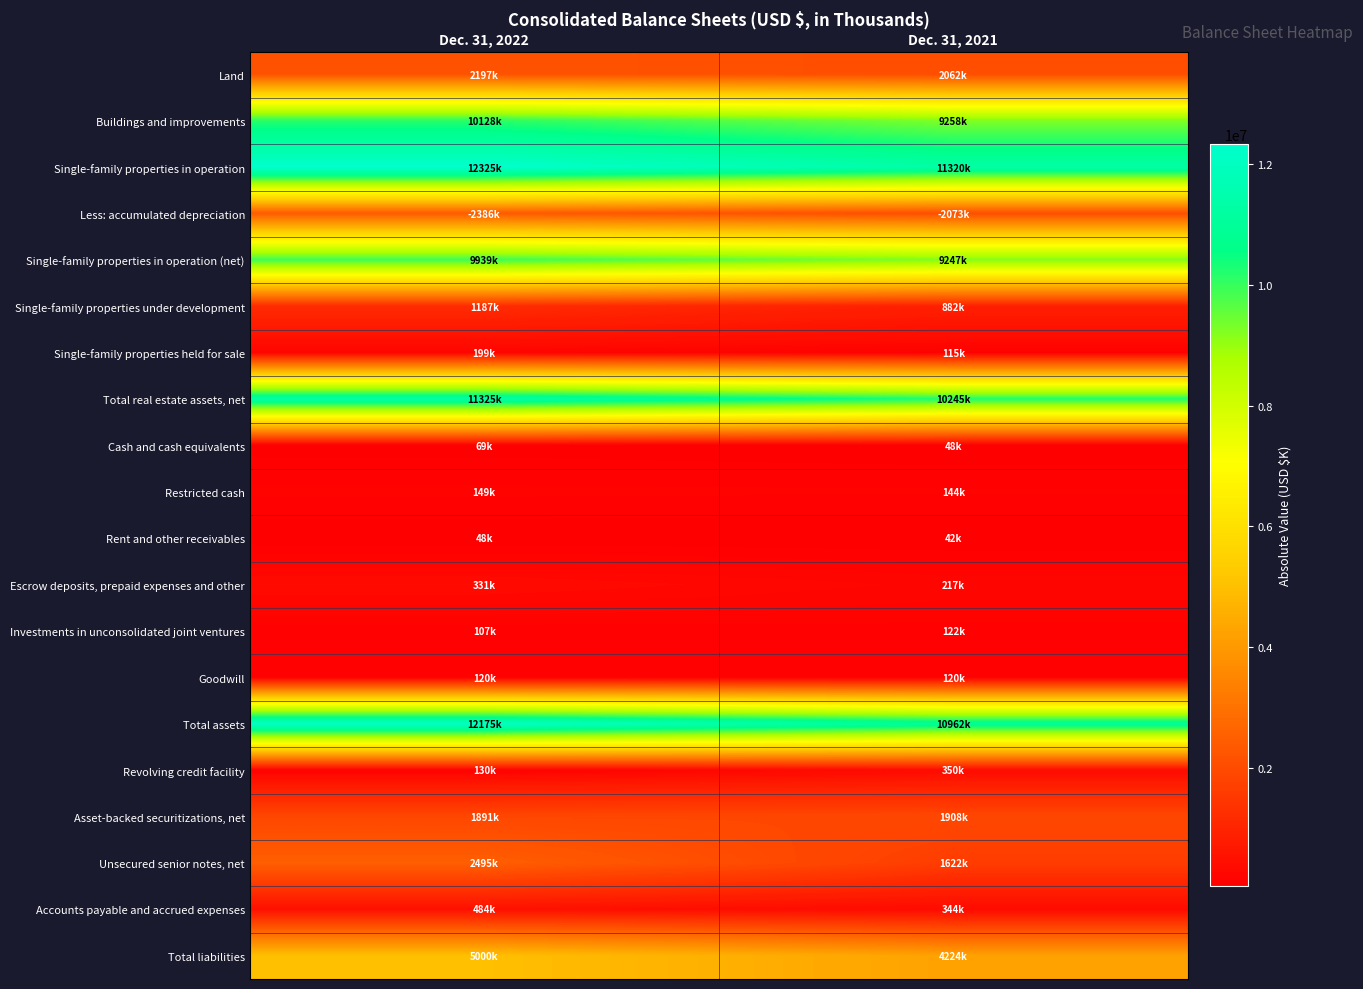

Reading right to left, list all the values displayed in this chart.

Land: Dec. 31, 2021=2062039	Dec. 31, 2022=2197233
Buildings and improvements: Dec. 31, 2021=9258387	Dec. 31, 2022=10127891
Single-family properties in operation: Dec. 31, 2021=11320426	Dec. 31, 2022=12325124
Less: accumulated depreciation: Dec. 31, 2021=2072933	Dec. 31, 2022=2386452
Single-family properties in operation (net): Dec. 31, 2021=9247493	Dec. 31, 2022=9938672
Single-family properties under development: Dec. 31, 2021=882159	Dec. 31, 2022=1187221
Single-family properties held for sale: Dec. 31, 2021=114907	Dec. 31, 2022=198716
Total real estate assets, net: Dec. 31, 2021=10244559	Dec. 31, 2022=11324609
Cash and cash equivalents: Dec. 31, 2021=48198	Dec. 31, 2022=69155
Restricted cash: Dec. 31, 2021=143569	Dec. 31, 2022=148805
Rent and other receivables: Dec. 31, 2021=41587	Dec. 31, 2022=47752
Escrow deposits, prepaid expenses and other: Dec. 31, 2021=216625	Dec. 31, 2022=331446
Investments in unconsolidated joint ventures: Dec. 31, 2021=121950	Dec. 31, 2022=107347
Goodwill: Dec. 31, 2021=120279	Dec. 31, 2022=120279
Total assets: Dec. 31, 2021=10962433	Dec. 31, 2022=12175059
Revolving credit facility: Dec. 31, 2021=350000	Dec. 31, 2022=130000
Asset-backed securitizations, net: Dec. 31, 2021=1908346	Dec. 31, 2022=1890842
Unsecured senior notes, net: Dec. 31, 2021=1622132	Dec. 31, 2022=2495156
Accounts payable and accrued expenses: Dec. 31, 2021=343526	Dec. 31, 2022=484403
Total liabilities: Dec. 31, 2021=4224004	Dec. 31, 2022=5000401